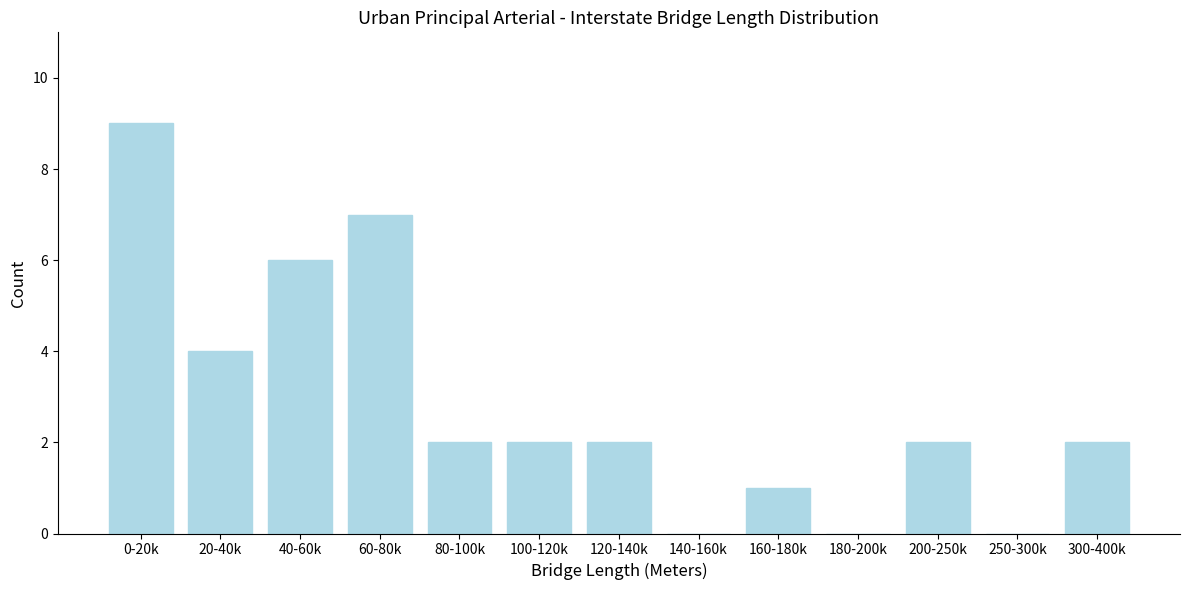

Reading right to left, what are all the values shown in this chart?

300-400k=2	250-300k=0	200-250k=2	180-200k=0	160-180k=1	140-160k=0	120-140k=2	100-120k=2	80-100k=2	60-80k=7	40-60k=6	20-40k=4	0-20k=9